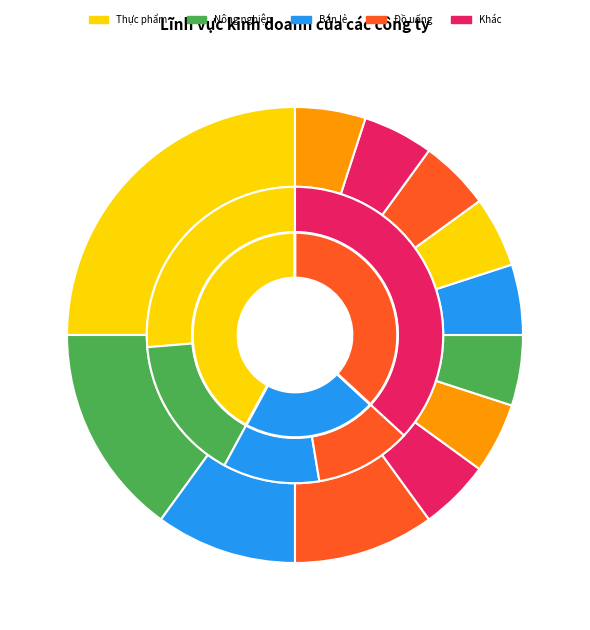

What is the change in value from Cửa hàng bách hóa đại siêu thị - bán lẻ to Công nghệ - bán lẻ?

-1